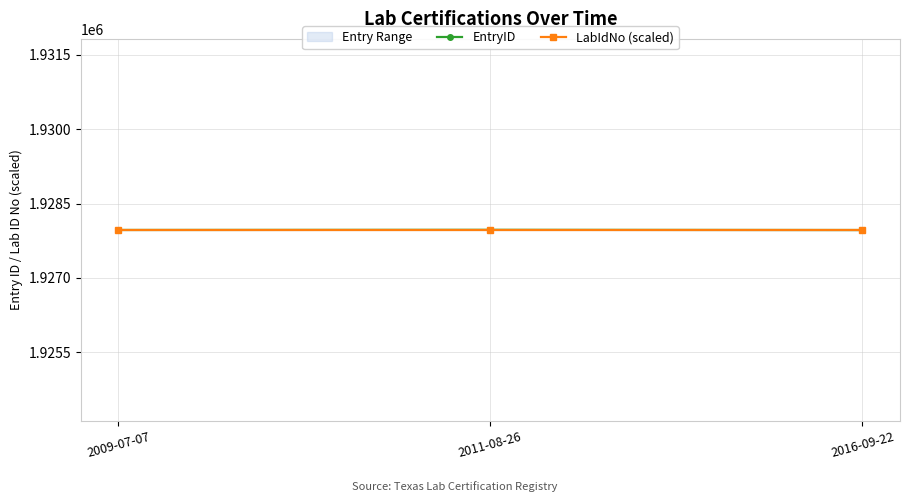

At how many categories does at least one series exceed 1927965?

3